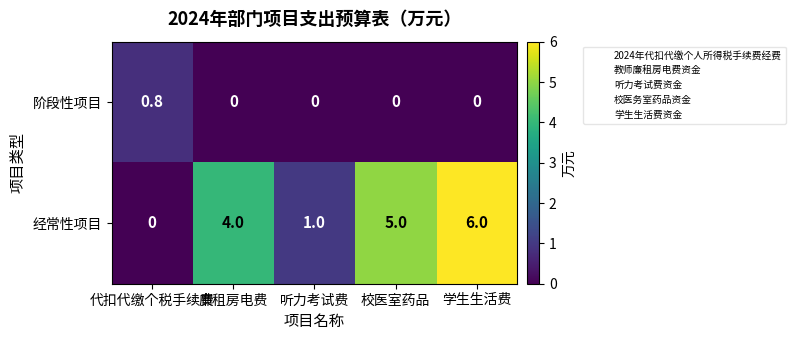

Rank the series by their average value, from lowest to highest.

阶段性项目, 经常性项目